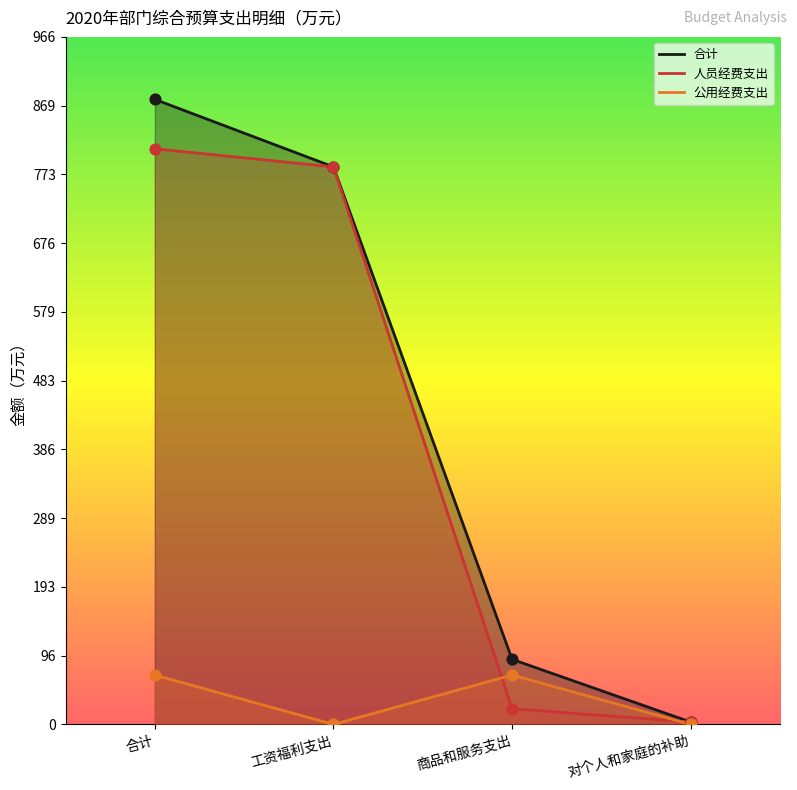

Which series has the largest total across all categories?

合计